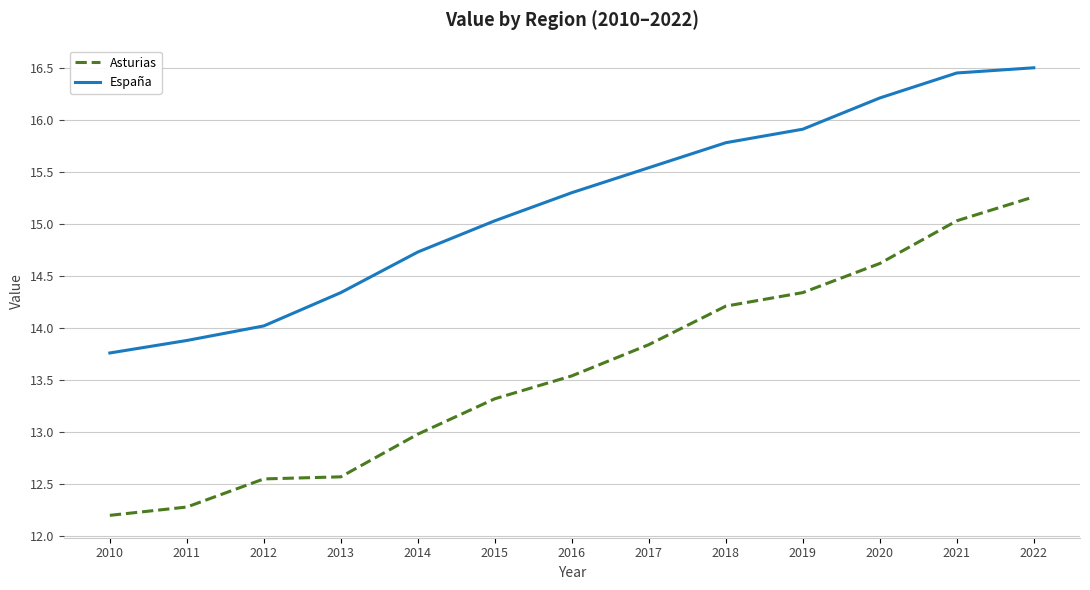

What is the difference between the maximum and minimum values in the España series?

2.7